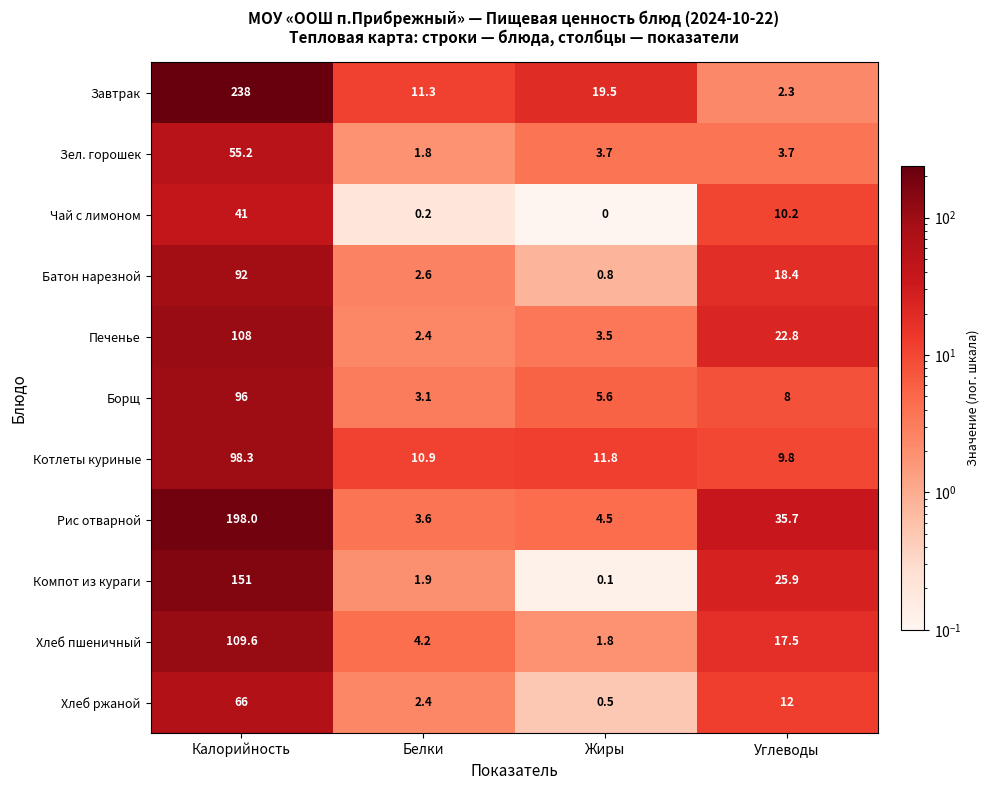

How many categories are shown in the chart?

4